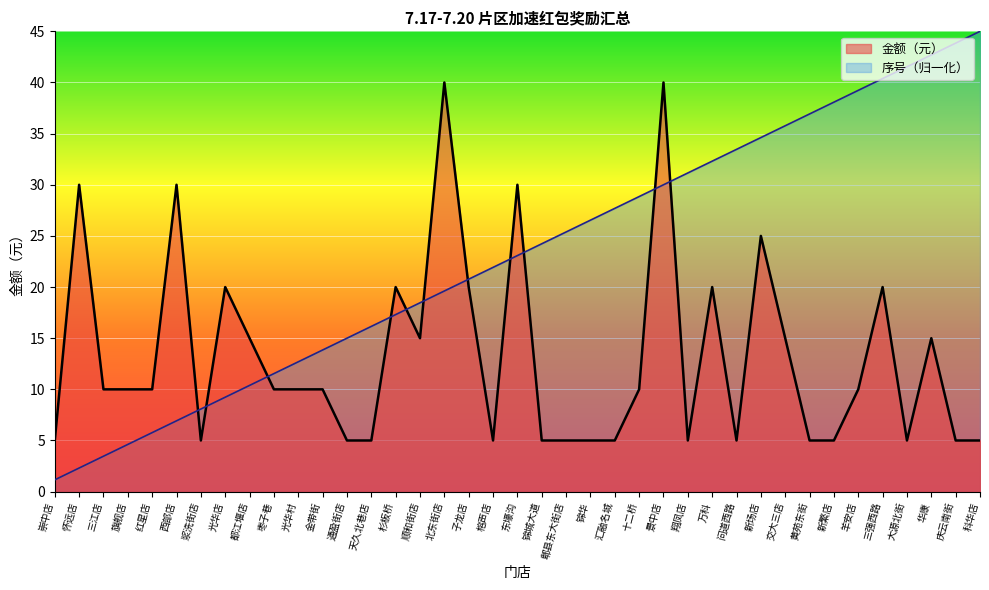

What is the minimum value shown in the chart?

1.2